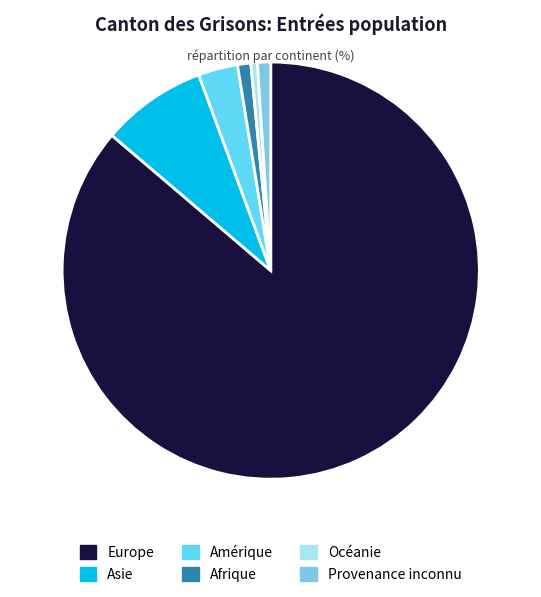

Is there any slice that represents more than half of the pie?

Yes